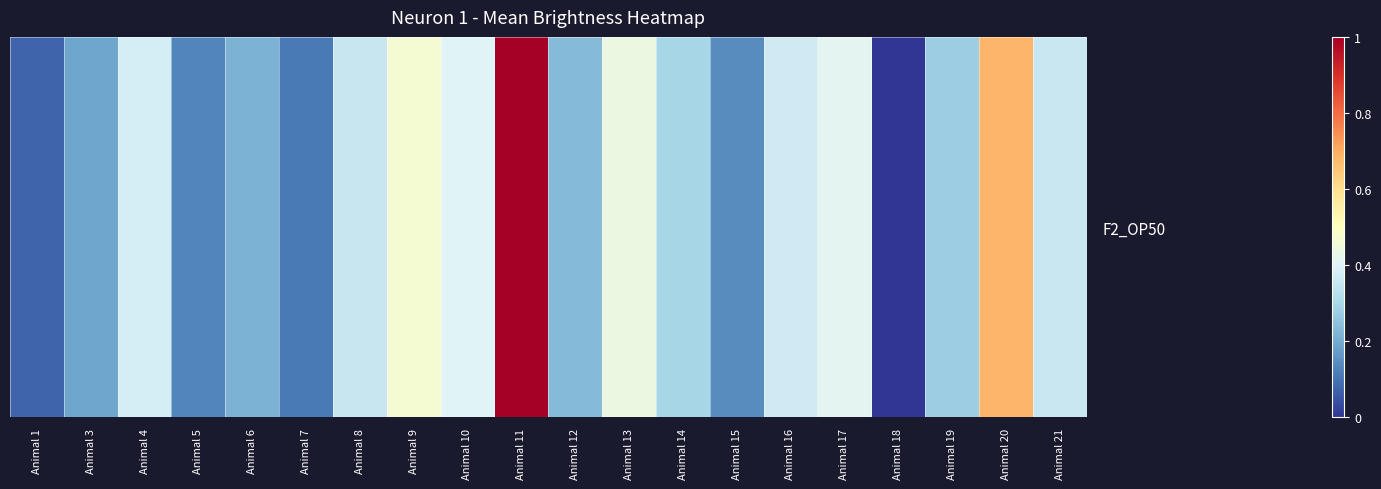

Reading left to right, list all the values displayed in this chart.

0.1	0.2	0.4	0.1	0.2	0.1	0.4	0.5	0.4	1.0	0.2	0.4	0.3	0.1	0.4	0.4	0.0	0.3	0.7	0.4